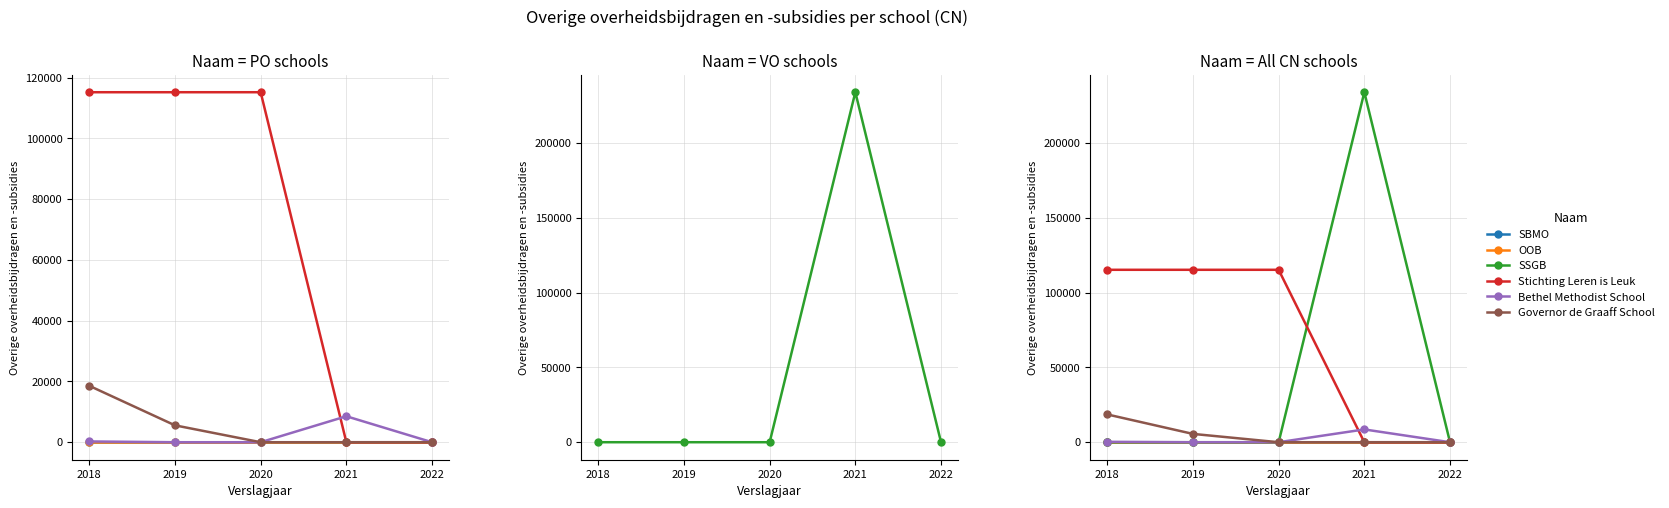

Which series has the widest spread of values?

SSGB